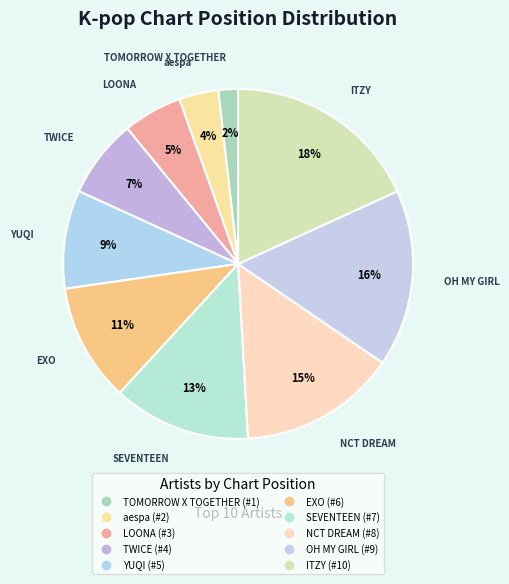

How many segments does this pie chart have?

10